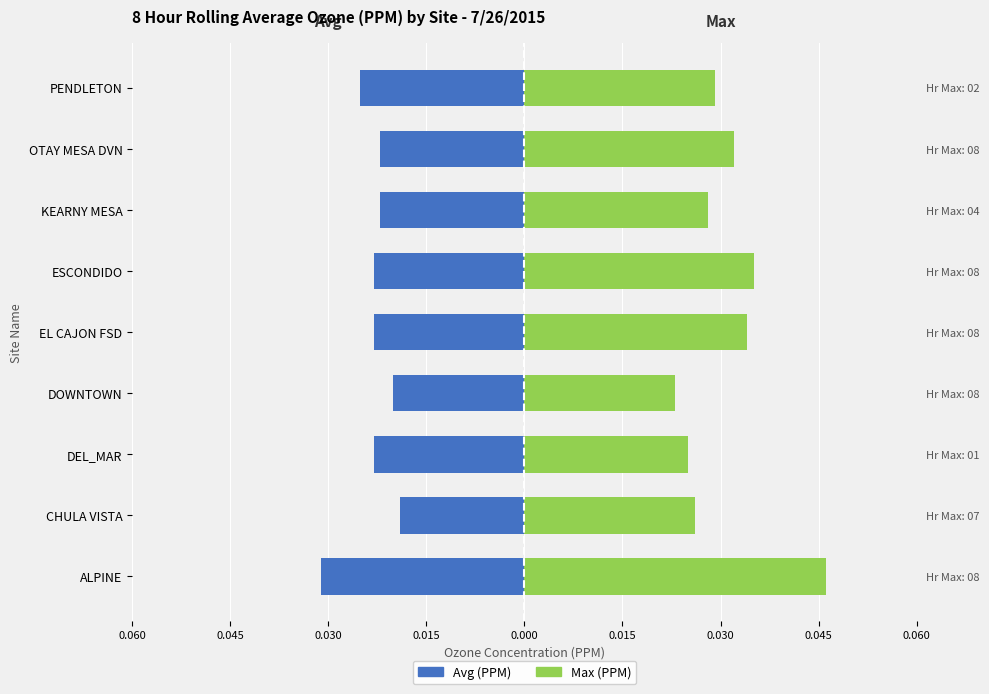

What are all the series names shown in the legend?

Avg (PPM), Max (PPM)